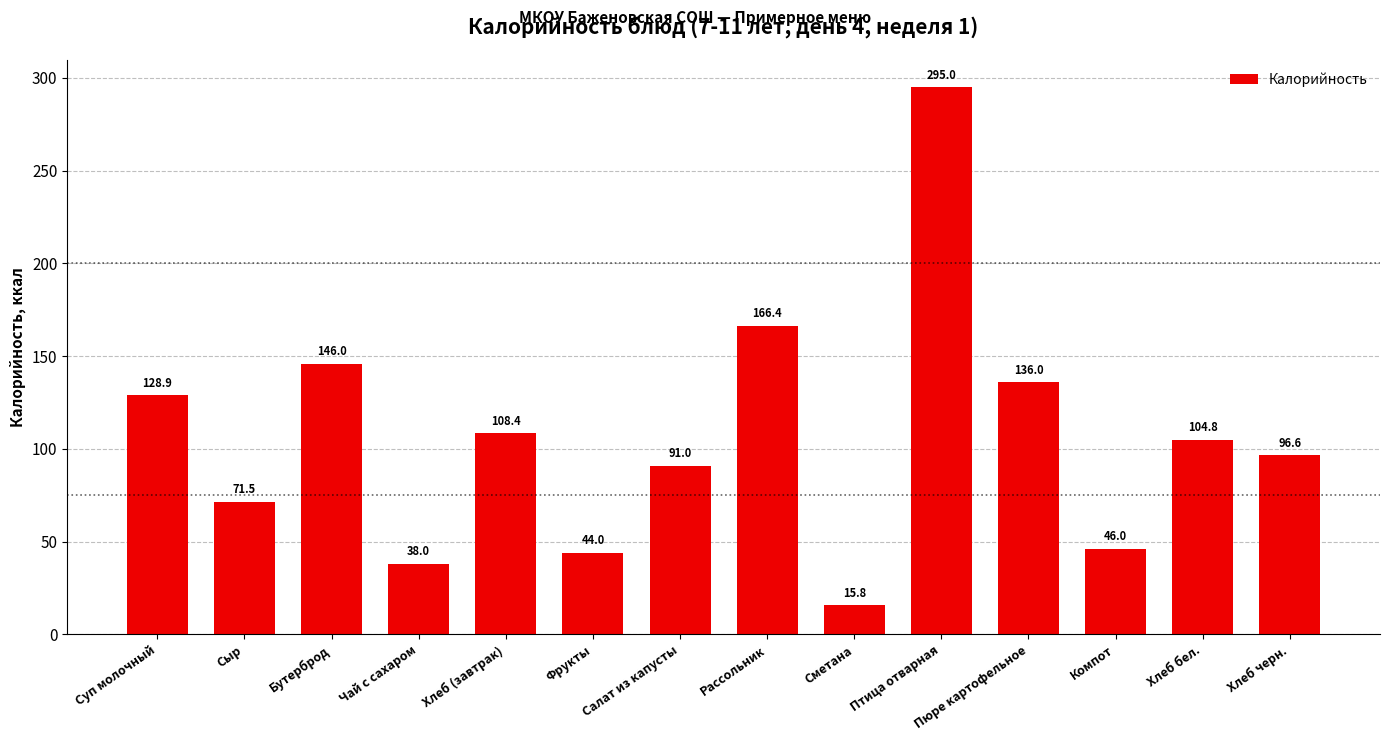

List the labels in order of value, smallest first.

Сметана, Чай с сахаром, Фрукты, Компот, Сыр, Салат из капусты, Хлеб черн., Хлеб бел., Хлеб (завтрак), Суп молочный, Пюре картофельное, Бутерброд, Рассольник, Птица отварная